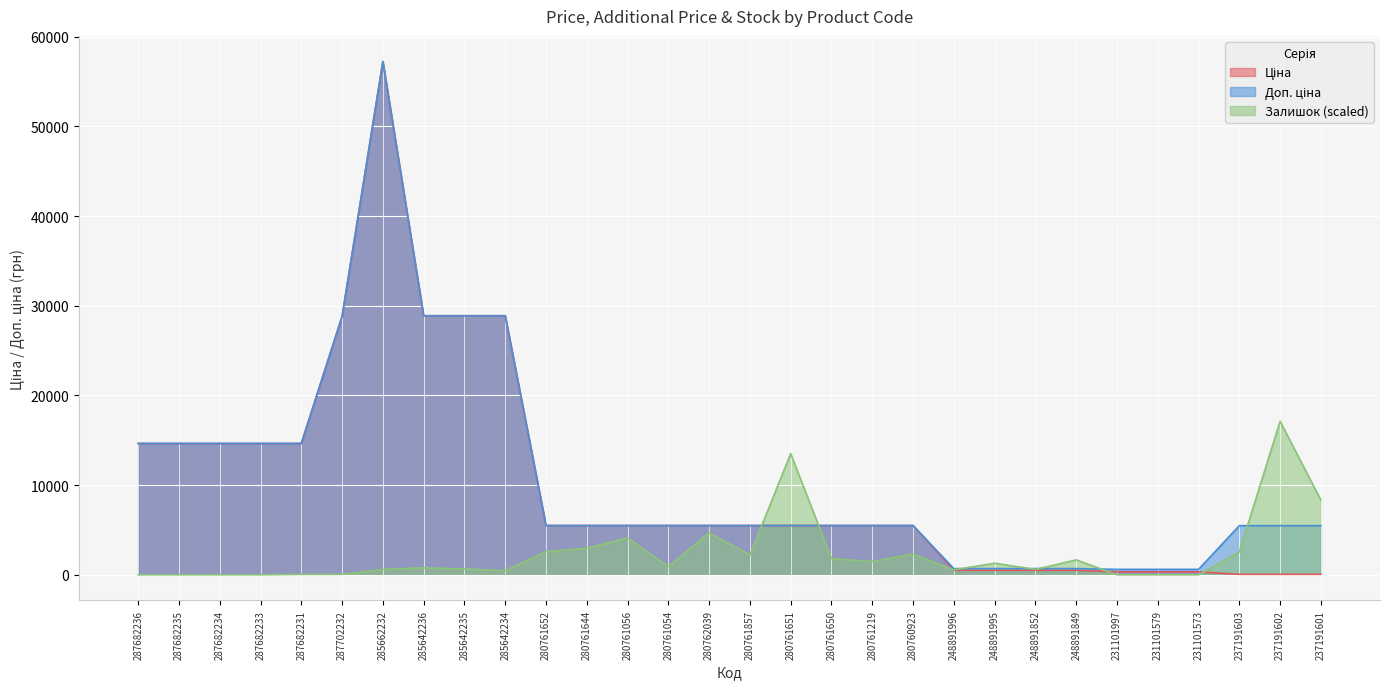

Reading left to right, extract all data points from this chart.

Ціна: 287682236=14649.6	287682235=14649.6	287682234=14649.6	287682233=14649.6	287682231=14649.6	287702232=28821.8	285662232=57235.5	285642236=28890.3	285642235=28890.3	285642234=28890.3	280761652=5497.3	280761644=5497.3	280761056=5497.3	280761054=5497.3	280762039=5497.3	280761857=5497.3	280761651=5497.3	280761650=5497.3	280761219=5497.3	280760923=5497.3	248891996=510.6	248891995=510.6	248891852=510.6	248891849=510.6	231101997=331.0	231101579=331.0	231101573=331.0	237191603=54.8	237191602=54.8	237191601=54.8
Доп. ціна: 287682236=14649.6	287682235=14649.6	287682234=14649.6	287682233=14649.6	287682231=14649.6	287702232=28821.8	285662232=57235.5	285642236=28890.3	285642235=28890.3	285642234=28890.3	280761652=5497.3	280761644=5497.3	280761056=5497.3	280761054=5497.3	280762039=5497.3	280761857=5497.3	280761651=5497.3	280761650=5497.3	280761219=5497.3	280760923=5497.3	248891996=692.0	248891995=692.0	248891852=692.0	248891849=692.0	231101997=607.0	231101579=607.0	231101573=607.0	237191603=5480.0	237191602=5480.0	237191601=5480.0
Залишок: 287682236=0.0	287682235=0.0	287682234=0.0	287682233=0.0	287682231=46.3	287702232=46.3	285662232=601.7	285642236=786.8	285642235=647.9	285642234=462.8	280761652=2591.8	280761644=2962.1	280761056=4119.1	280761054=925.6	280762039=4674.5	280761857=2221.5	280761651=13514.4	280761650=1805.0	280761219=1481.0	280760923=2314.1	248891996=555.4	248891995=1295.9	248891852=601.7	248891849=1666.2	231101997=0.0	231101579=0.0	231101573=0.0	237191603=2545.5	237191602=17124.4	237191601=8330.8